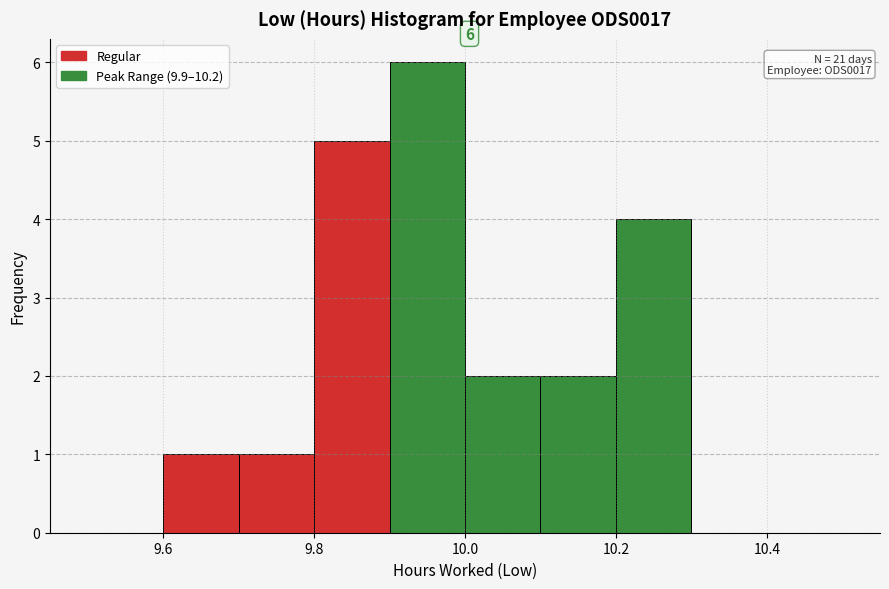

Which range on the x-axis has the tallest bar?

9.9 to 10.0